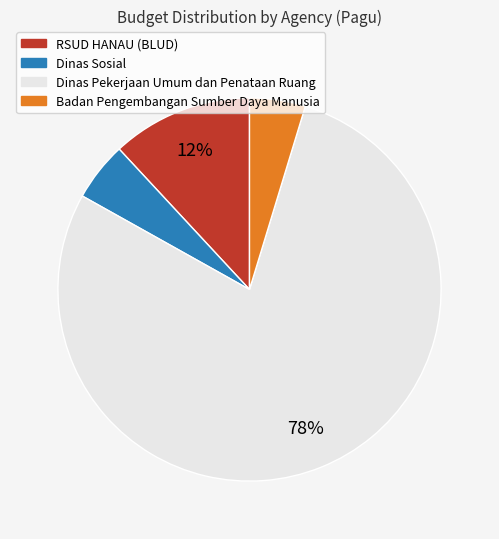

Does any single category account for the majority?

Yes